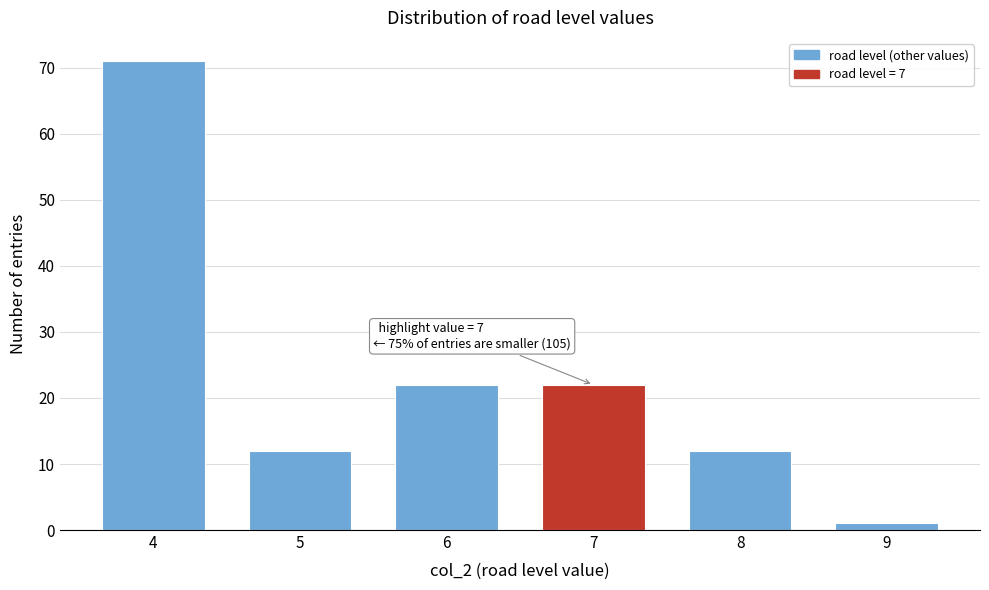

Reading left to right, list all the values displayed in this chart.

4=71	5=12	6=22	7=22	8=12	9=1